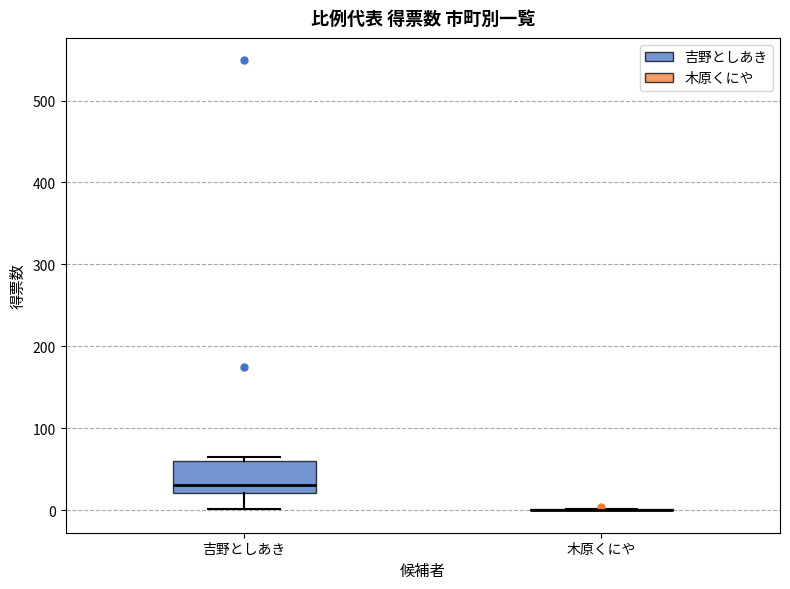

Which box is the tallest, from its lower edge to its upper edge?

吉野としあき